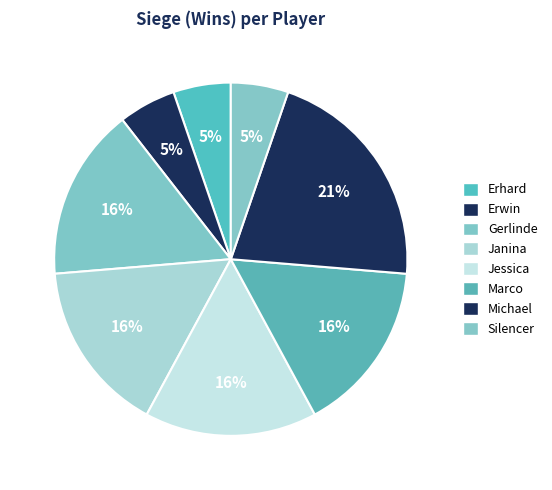

How many slices are in this pie chart?

8